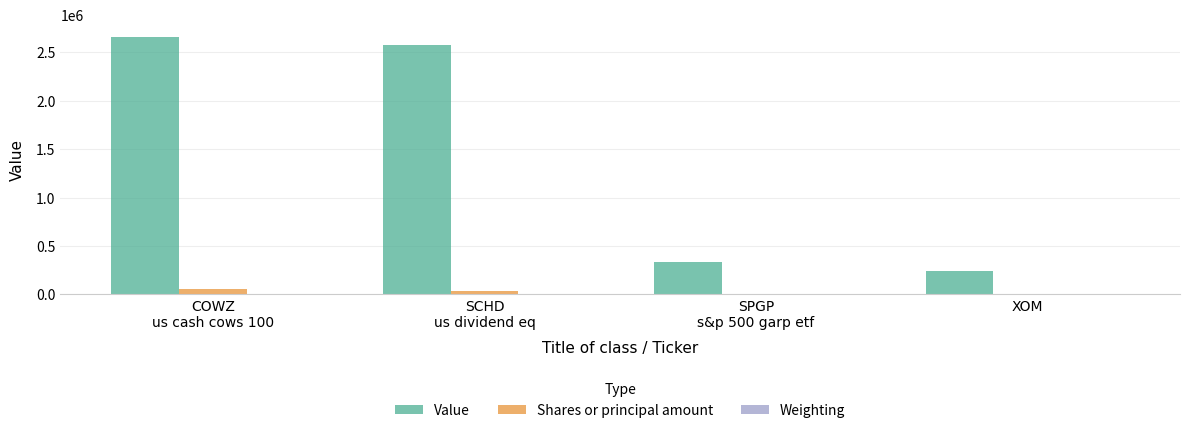

The Value series shows 246000.0 at XOM. True or false?

True